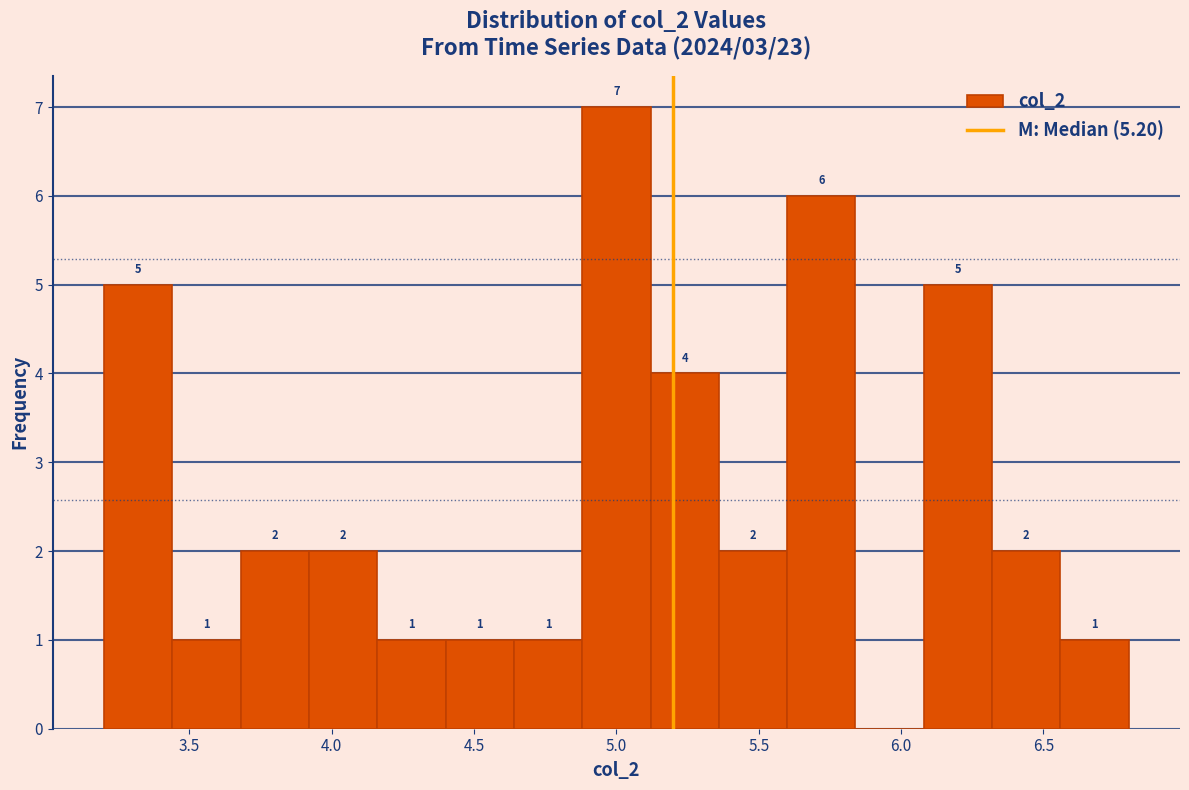

Which range on the x-axis has the tallest bar?

4.88 to 5.12